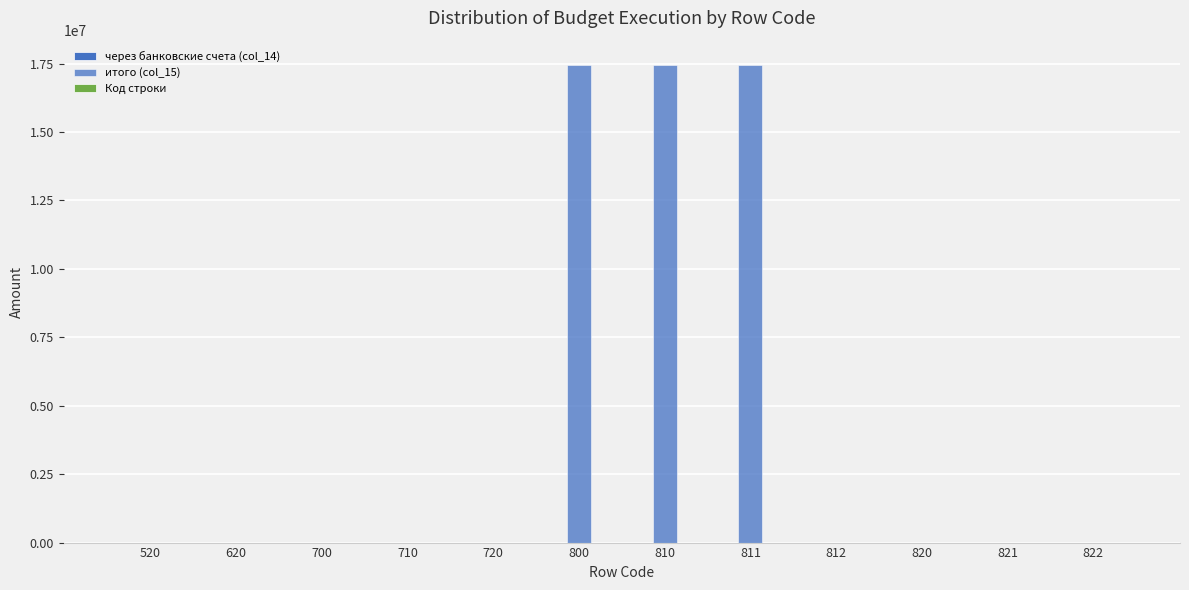

How many groups of bars are there?

12